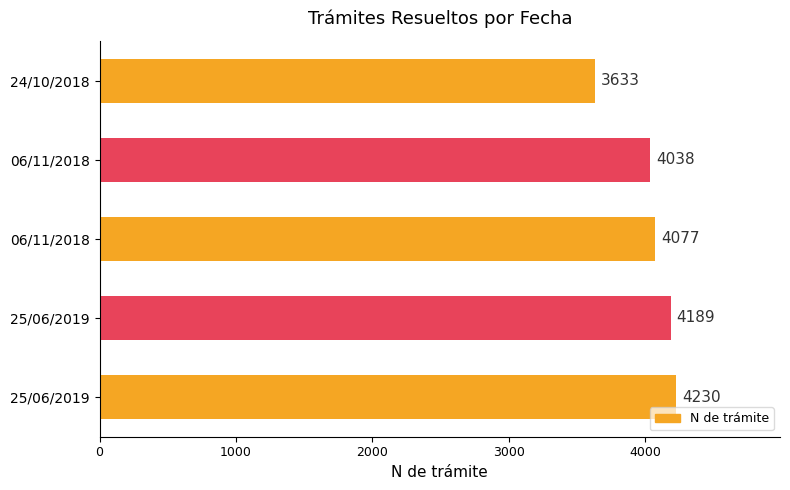

How many values are below 4077?

2